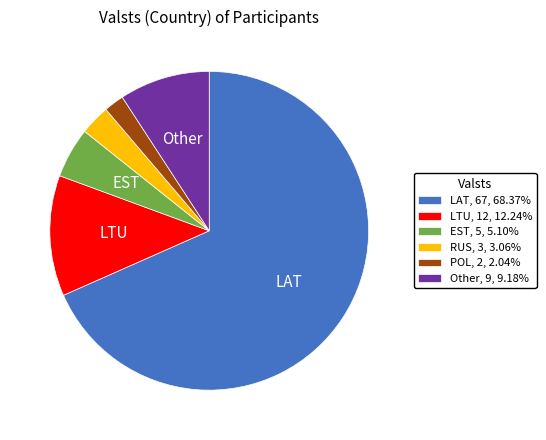

Count the number of slices in the pie.

6